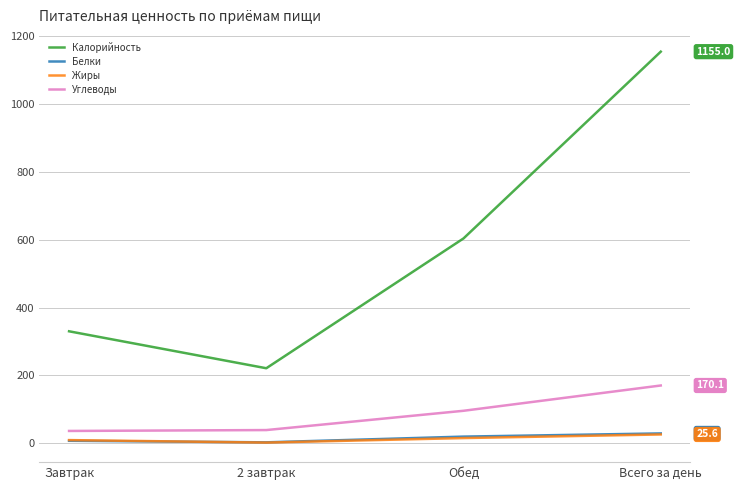

How many data points in Белки are above 19?

2